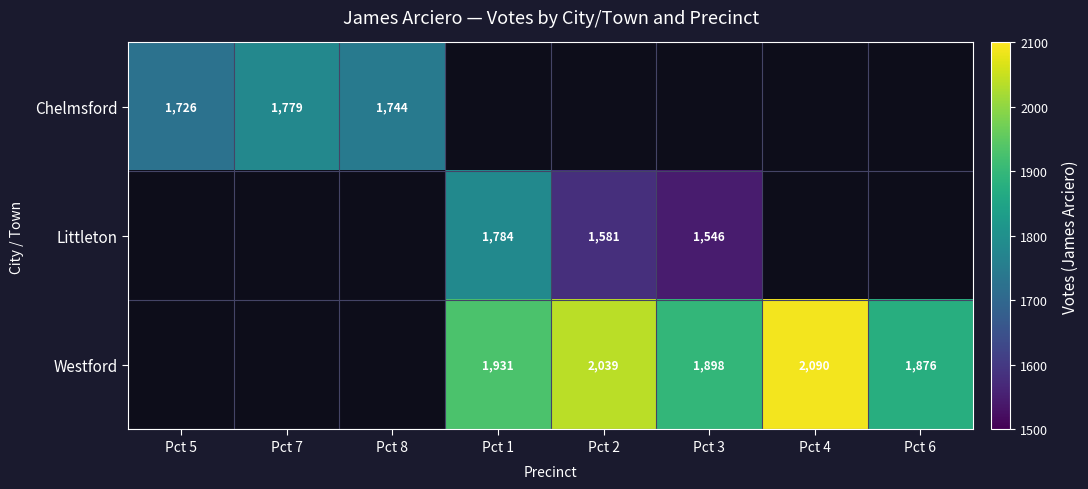

True or false: Chelmsford has a value of 981.1 at Pct 7.

False